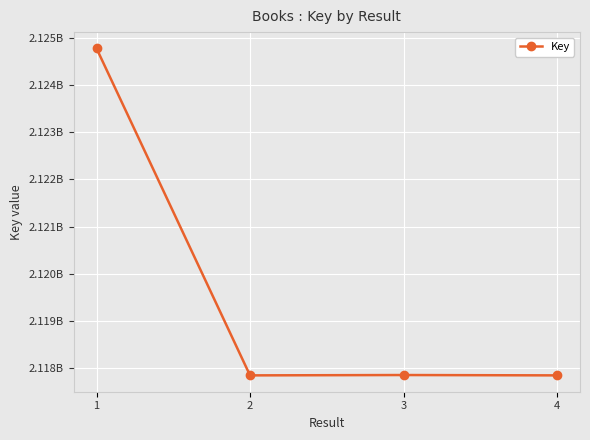

Does the chart have visible grid lines?

Yes